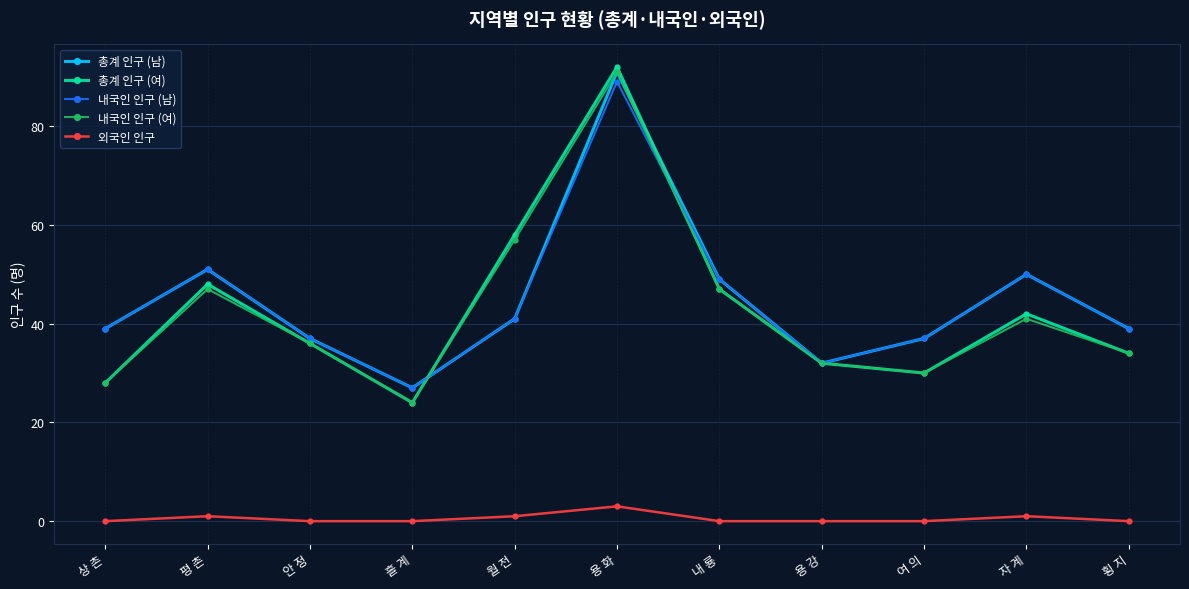

What is the value of the 총계 인구 (남) point at the 1st from the left?

39